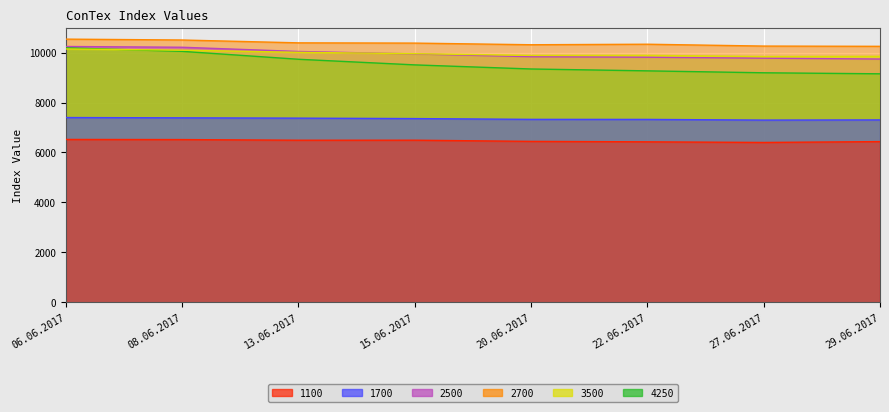

Which series changed the most between 06.06.2017 and 08.06.2017?

4250